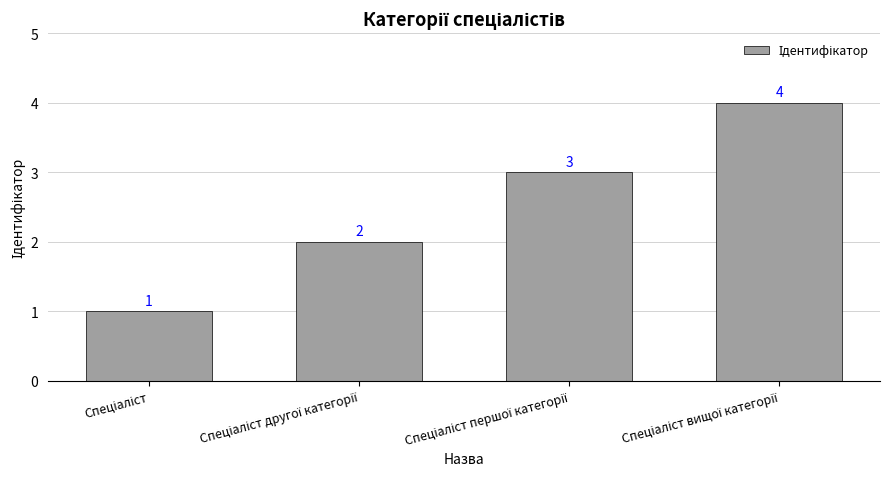

How many values are between 2 and 4?

3